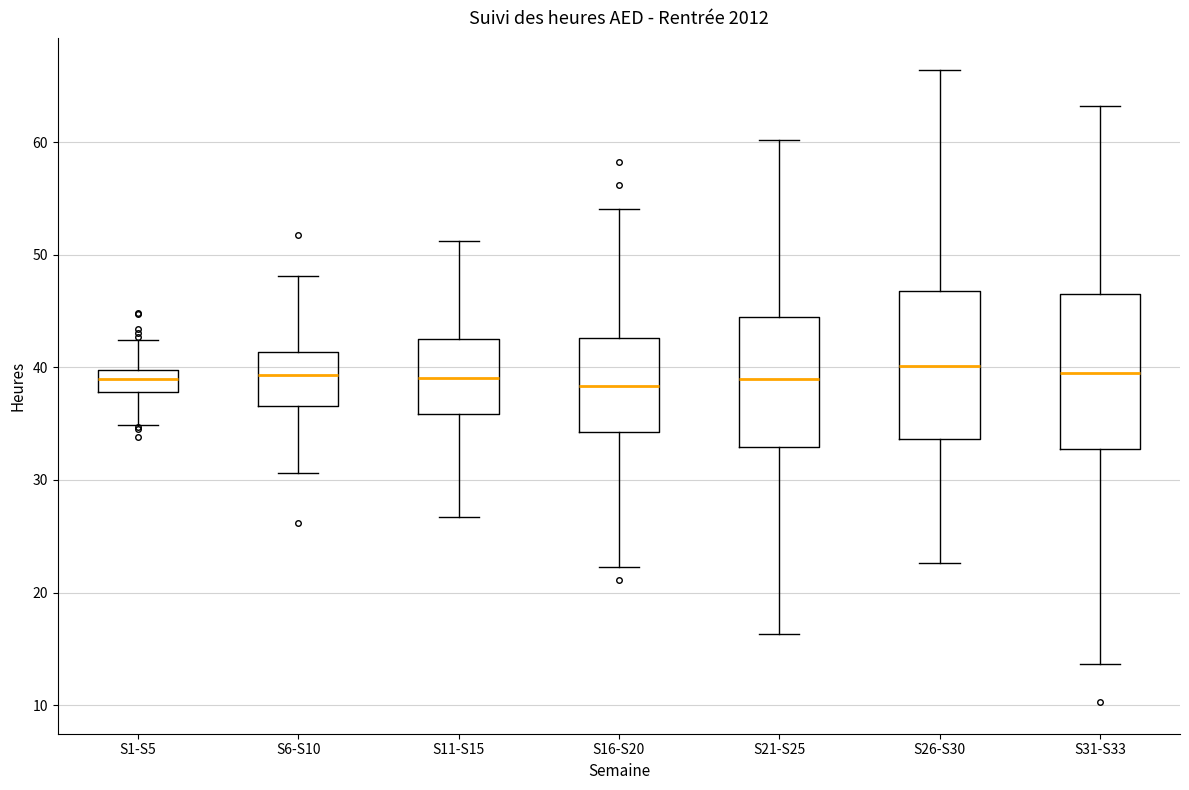

Where does the upper whisker of the box for S31-S33 end on the y-axis? The values are not printed on the chart, so give them approximately, as read against the axis.

63